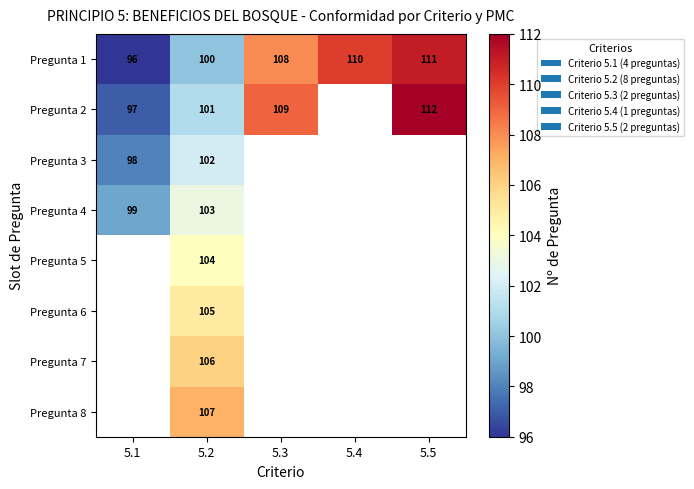

What is the highest value of the Pregunta 1 series?

111